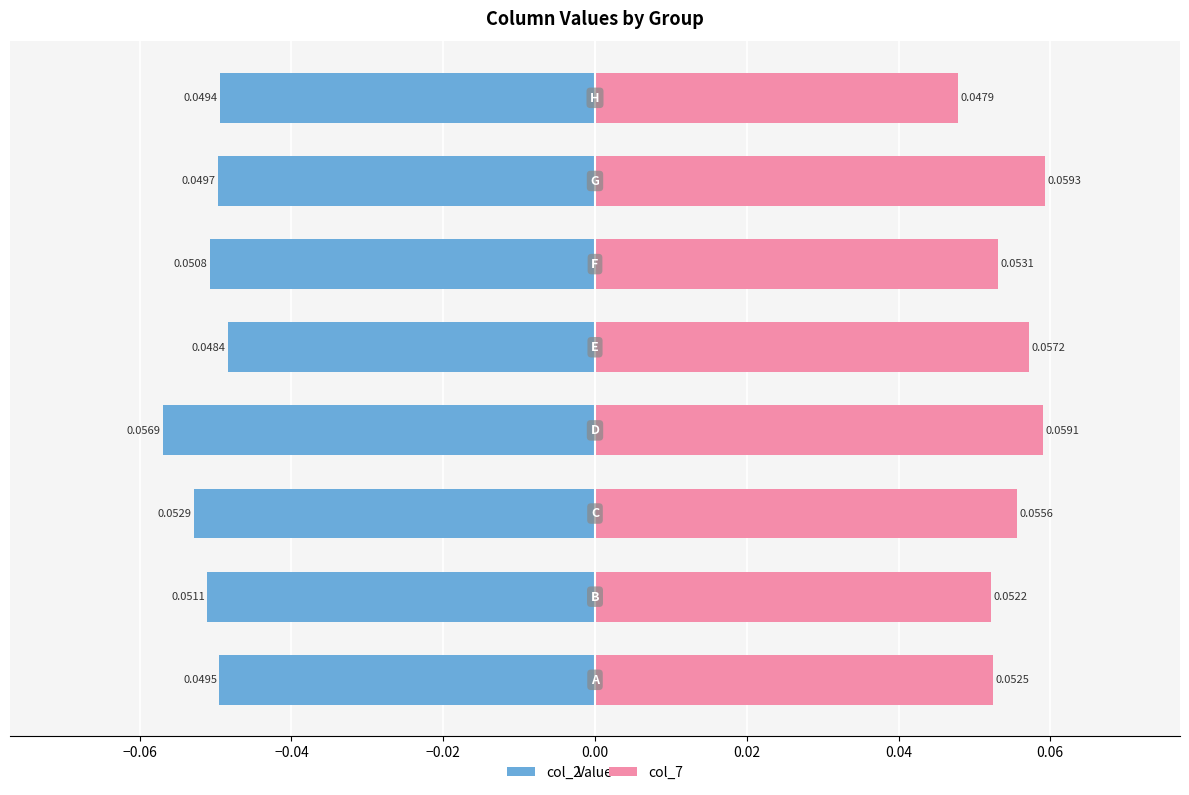

Is the value of col_7 at −0.08 greater than the value of col_2 at 0.00?

Yes